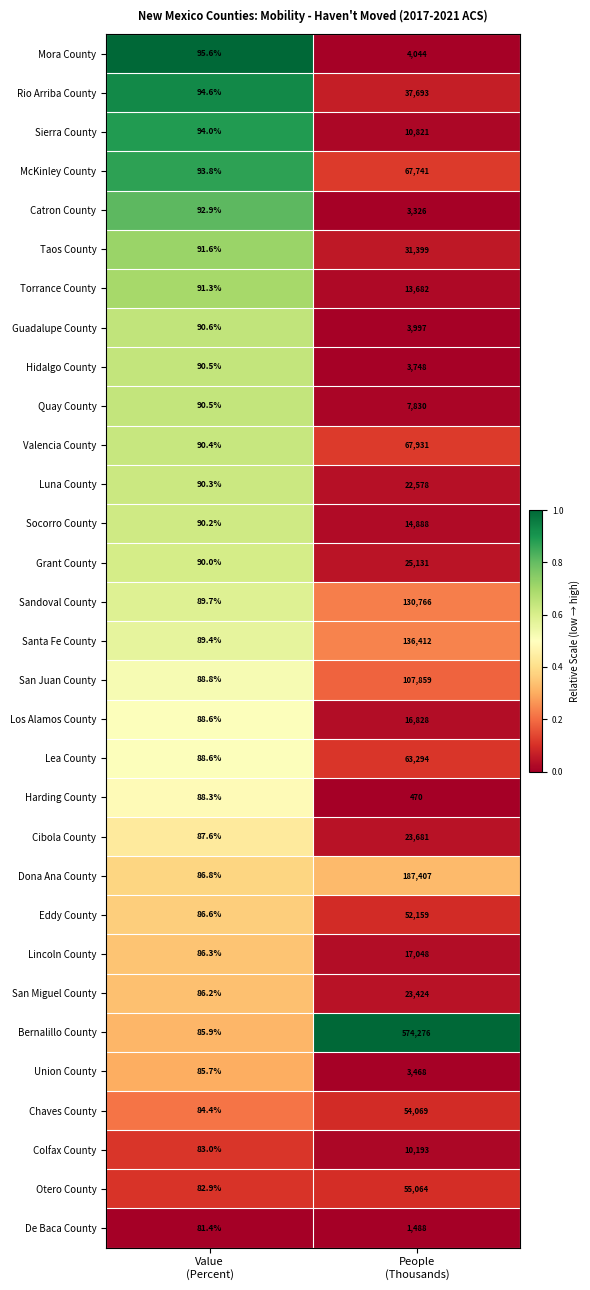

Which category has the lowest value across all series?

Value
(Percent)